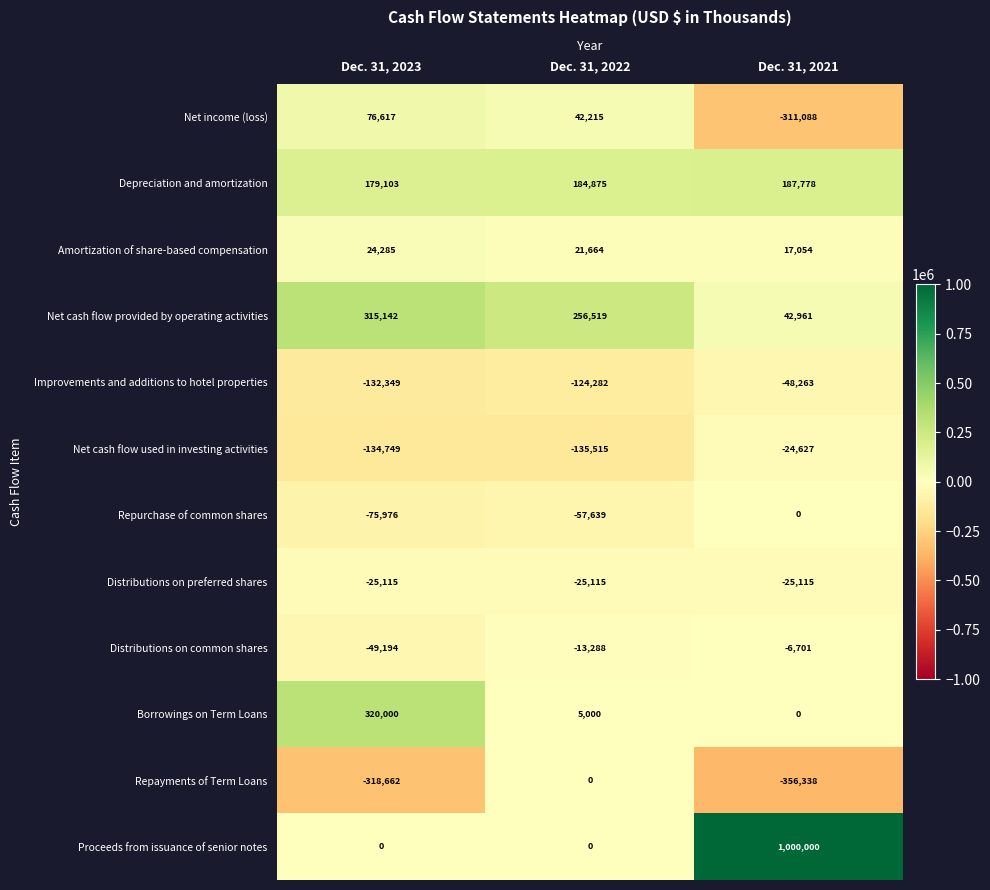

What is the maximum value for Proceeds from issuance of senior notes?

1000000